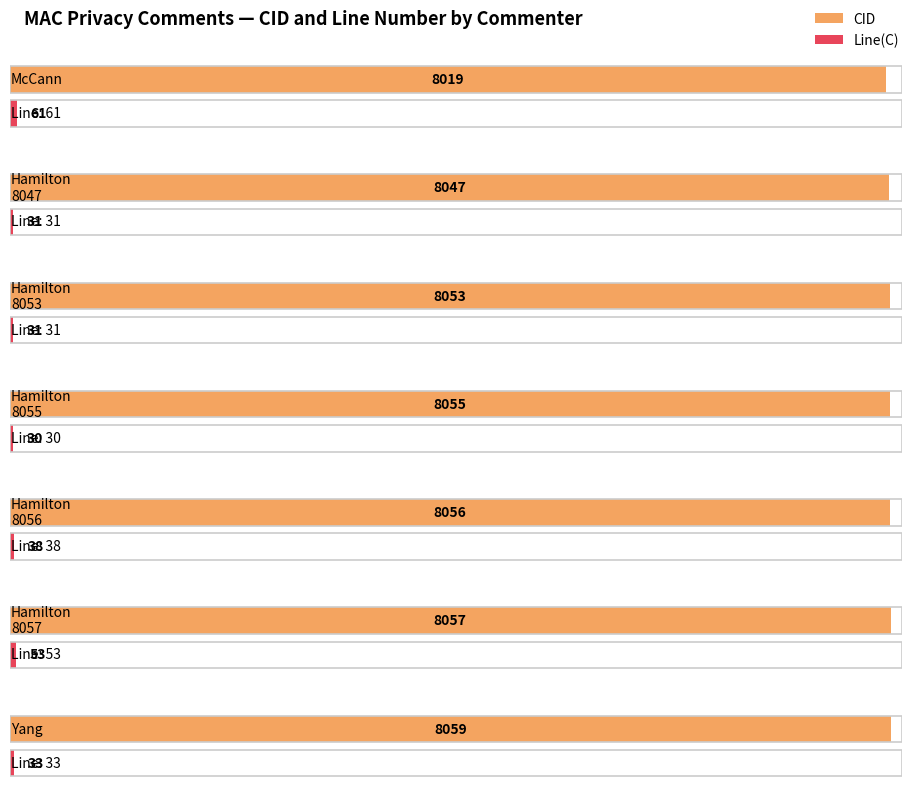

At how many categories does at least one series exceed 3503?

7